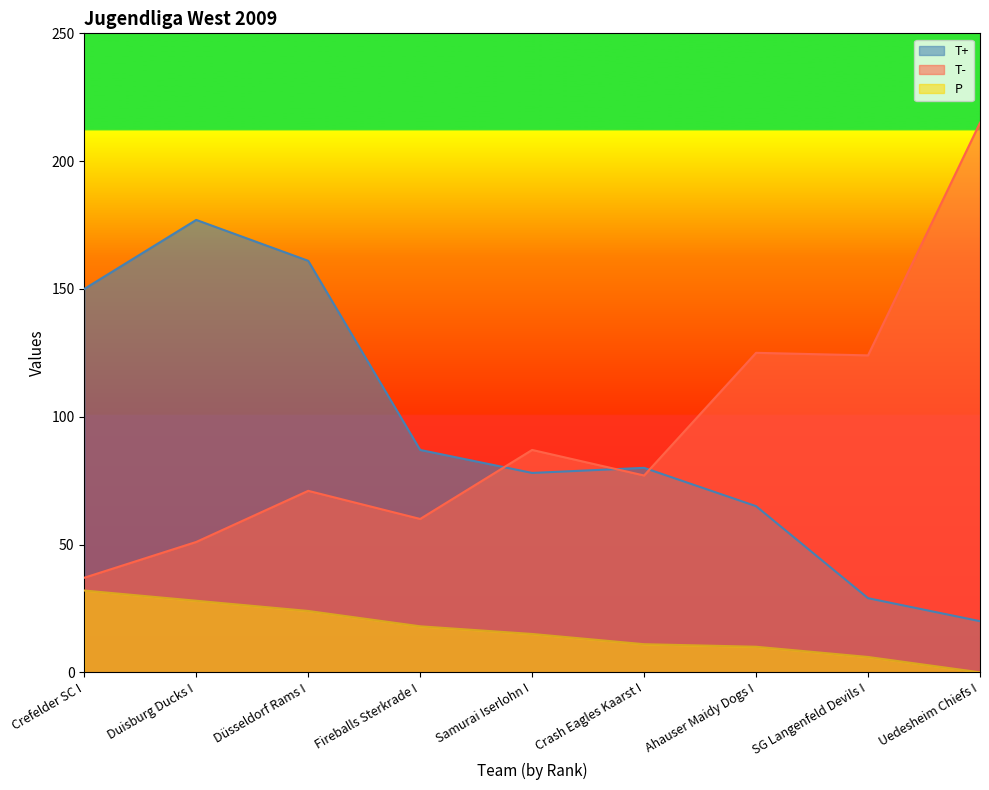

How many interior local peaks does the T+ series have?

2